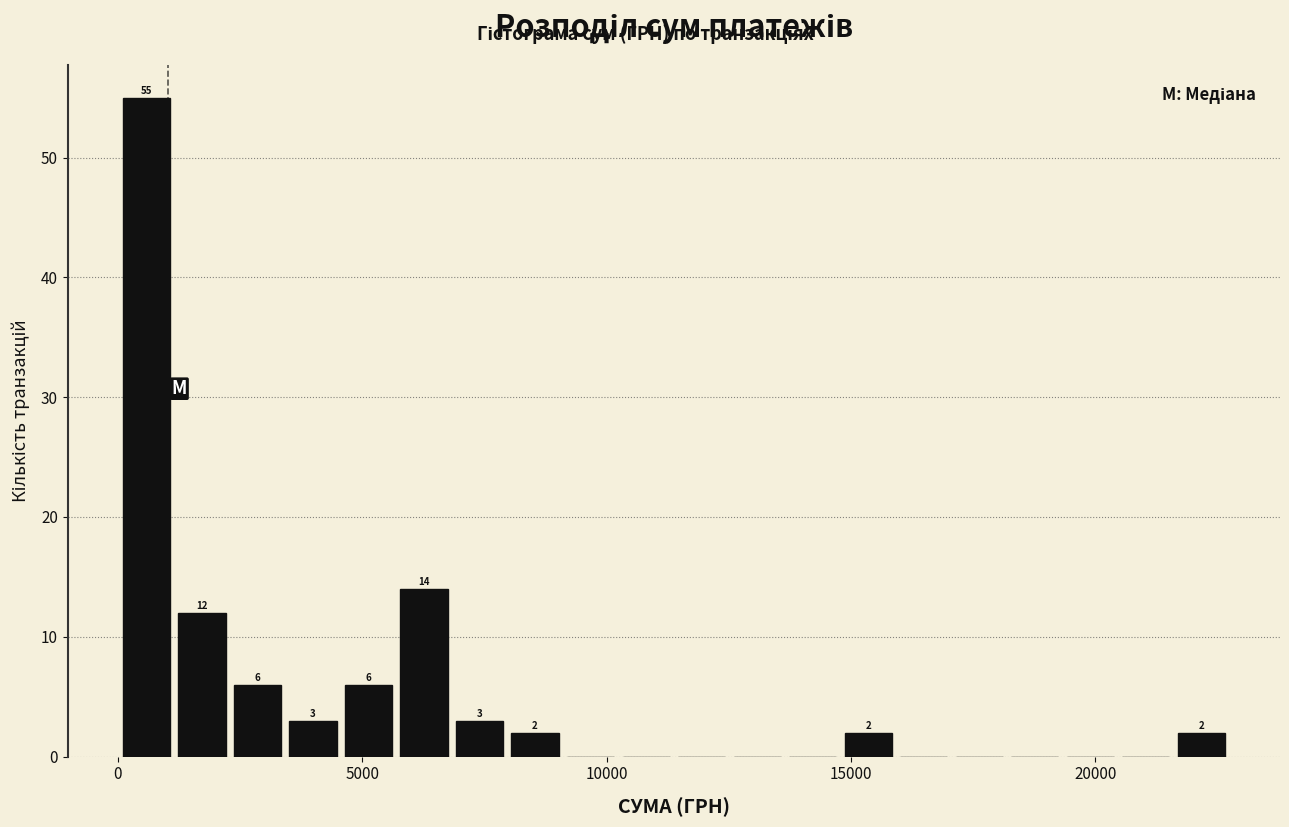

Around what value on the x-axis is the tallest bar? Give the approximate position of its centre, as read against the axis.

500